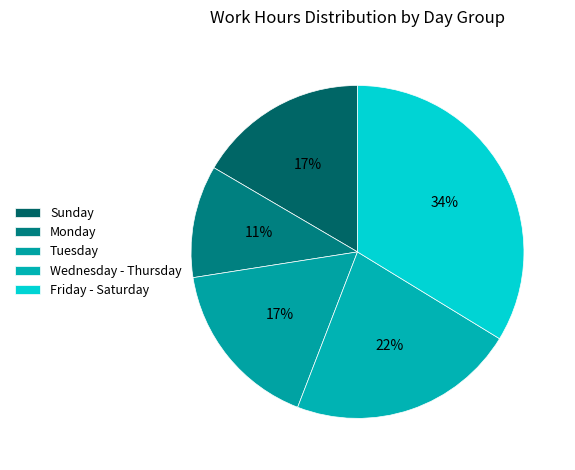

Which slice is the smallest?

Monday